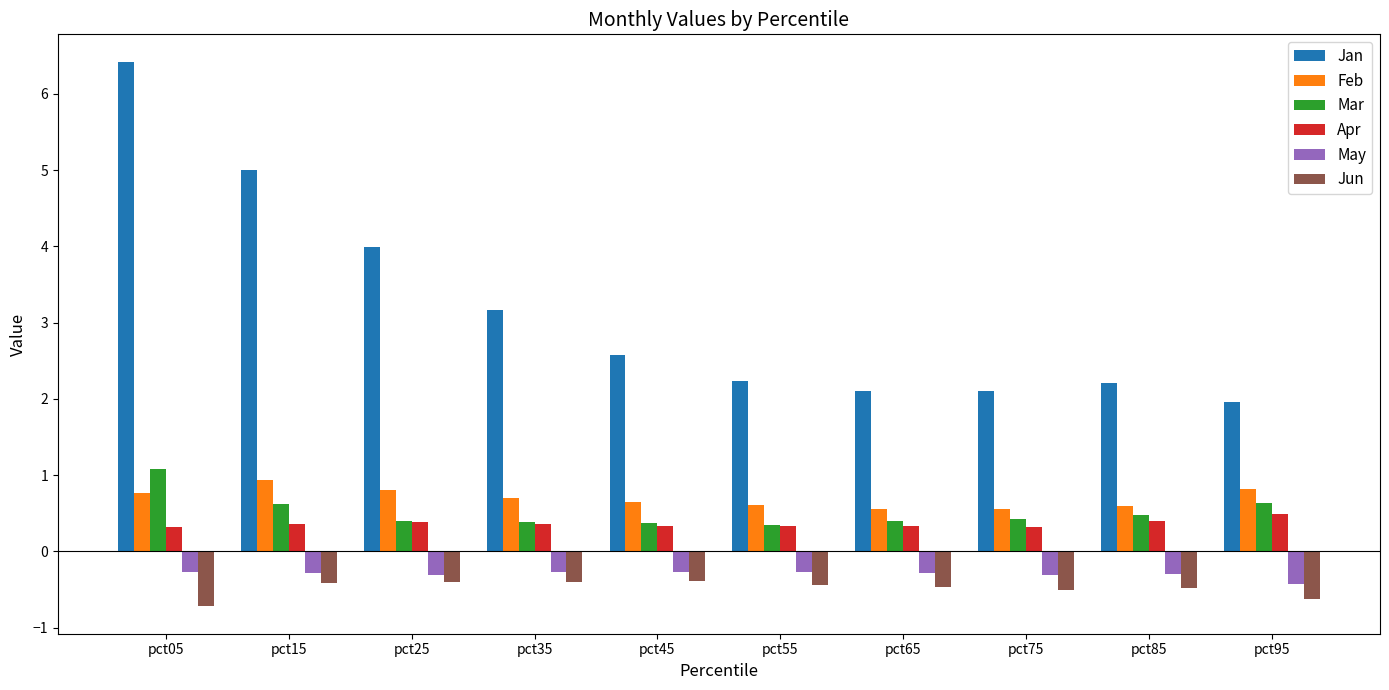

What is the spread (max minus min) of values at pct45?

3.0